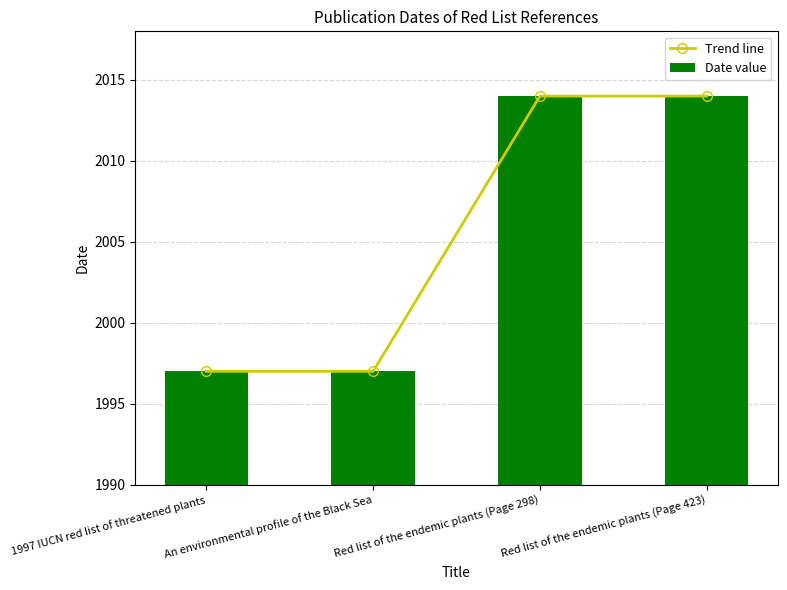

What value does the Date value series have at An environmental profile of the Black Sea?

1997